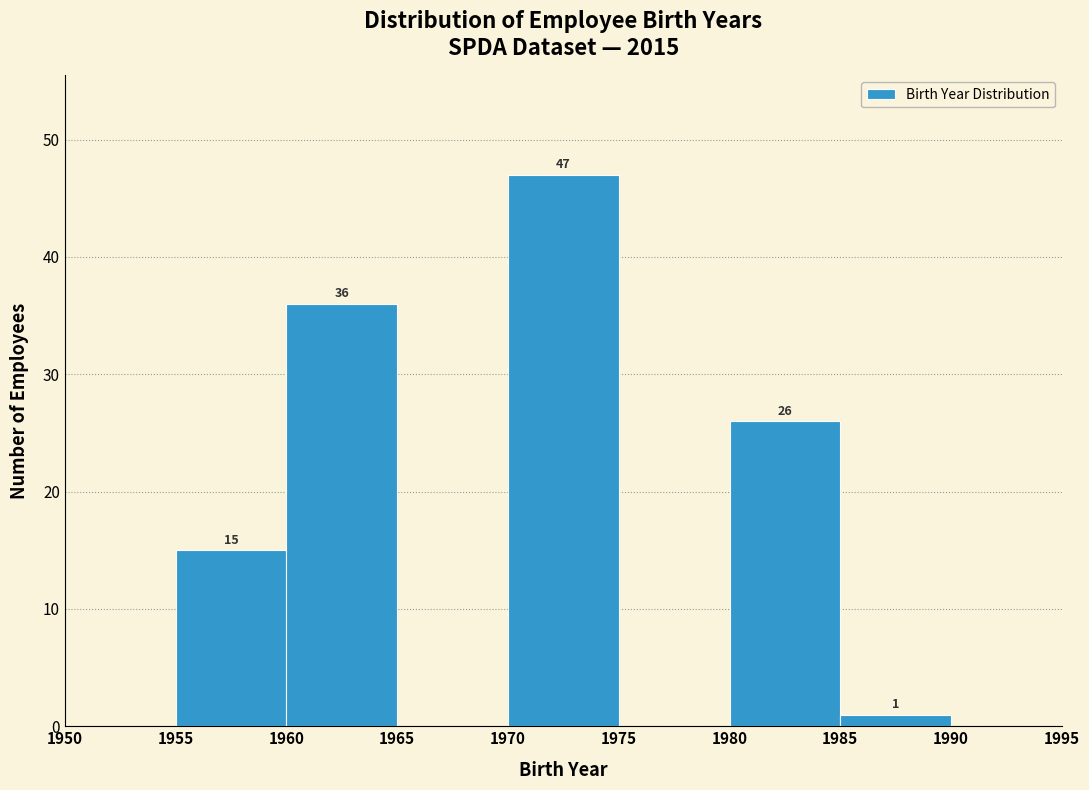

Over which range of the x-axis is the bar tallest?

1970 to 1975